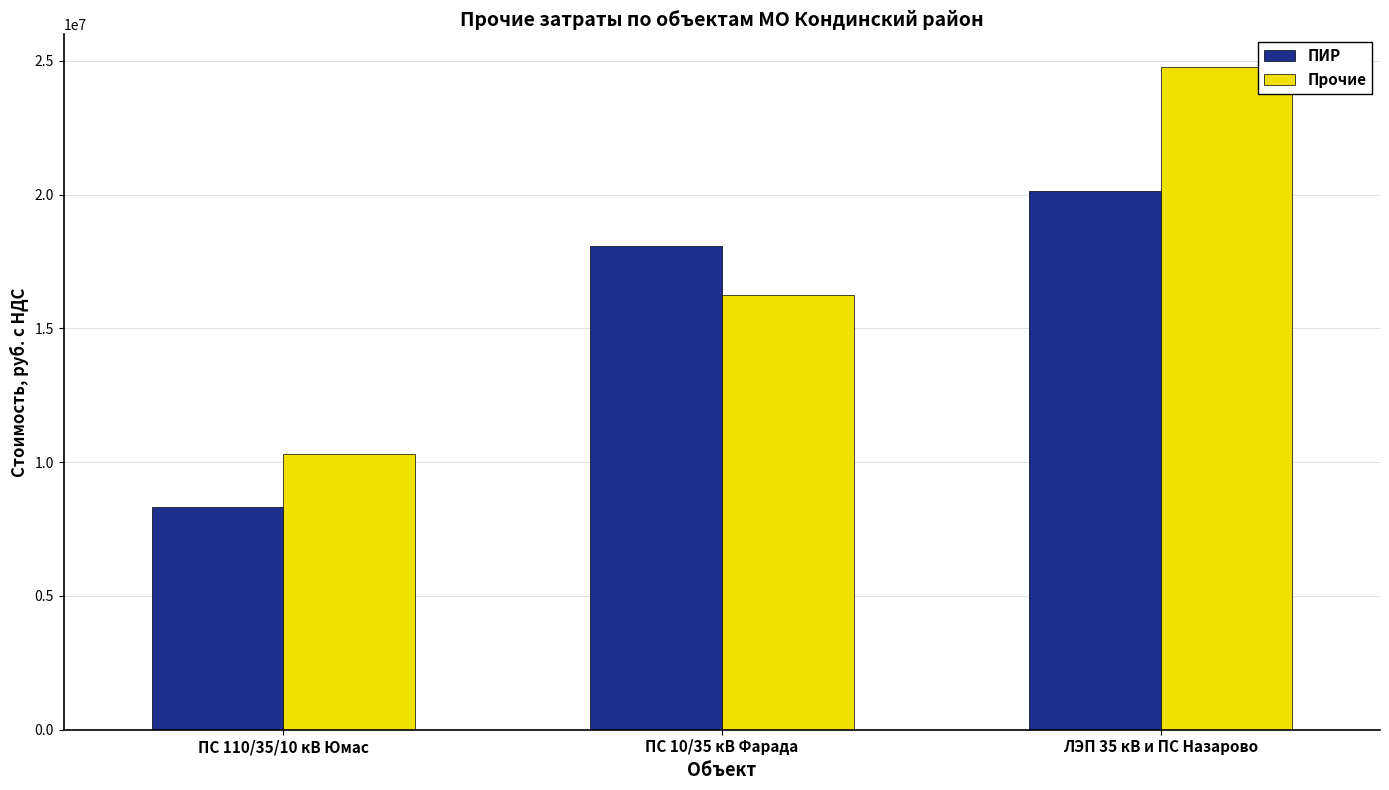

What is the maximum value for Прочие?

24750989.3